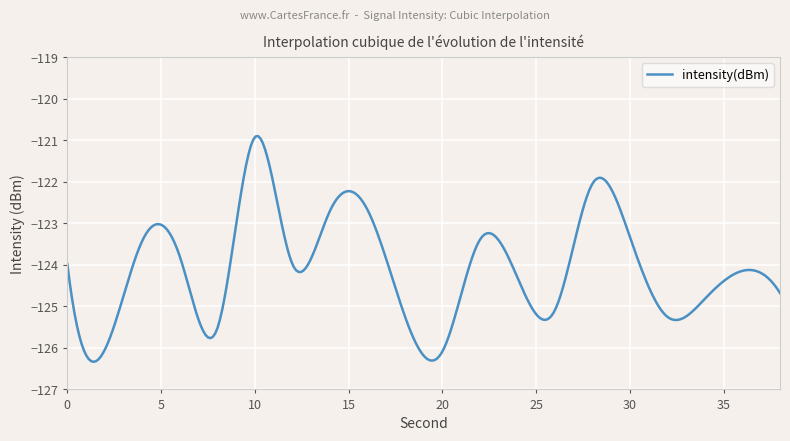

What is the difference between the maximum and minimum values?

5.4